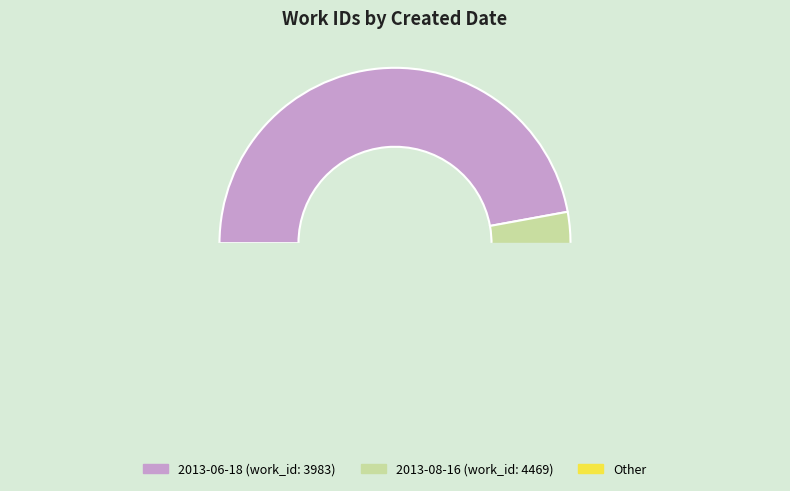

Is it true that 2013-06-18 is 47% of the pie?

True